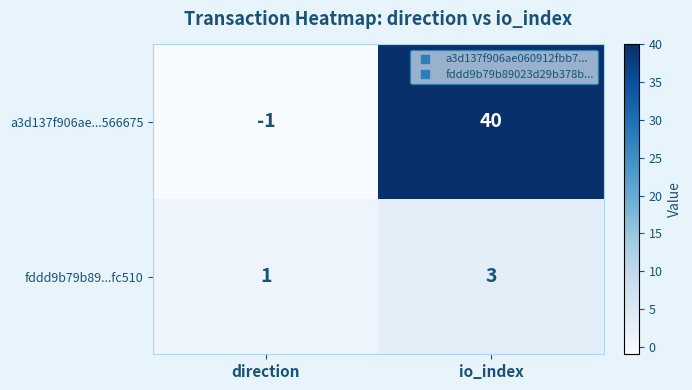

At which category does the chart reach its minimum across all series?

direction